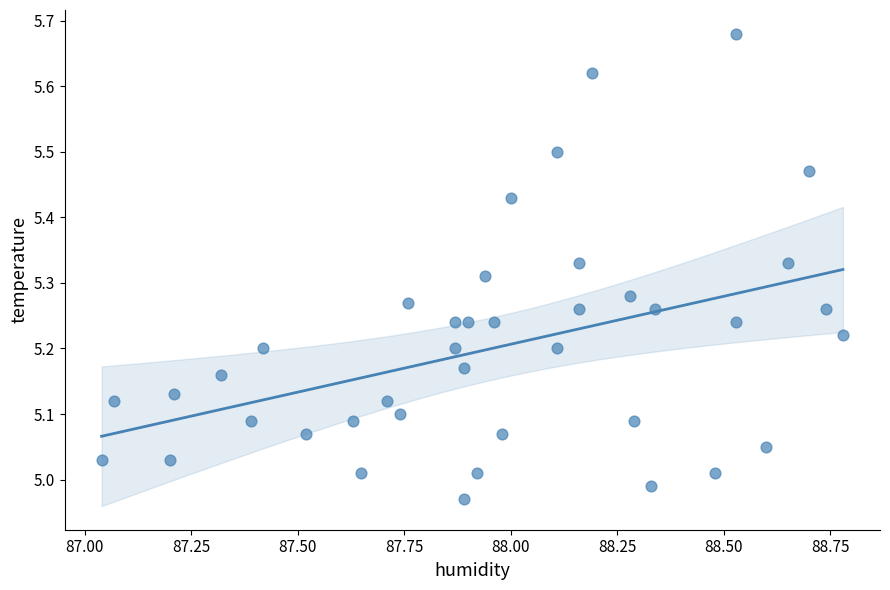

What is the range of X values (max minus min)?

1.7